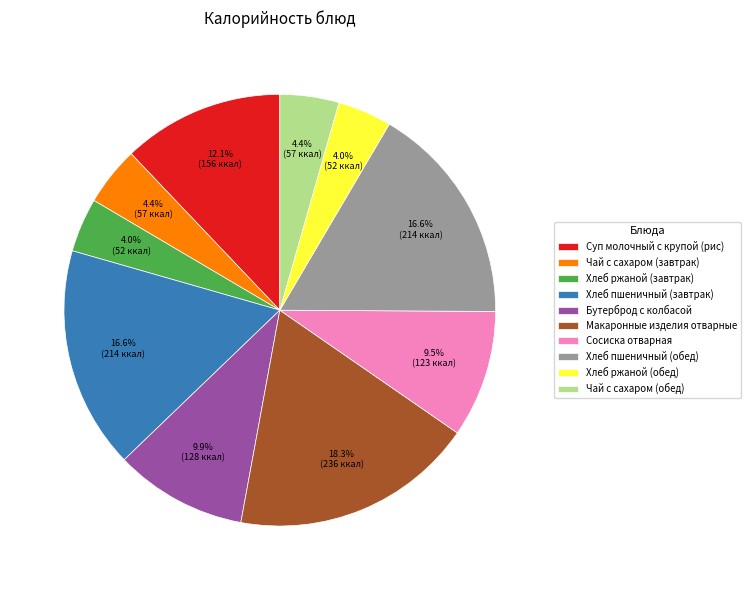

Which has a higher value, Суп молочный с крупой (рис) or Хлеб ржаной (обед)?

Суп молочный с крупой (рис)